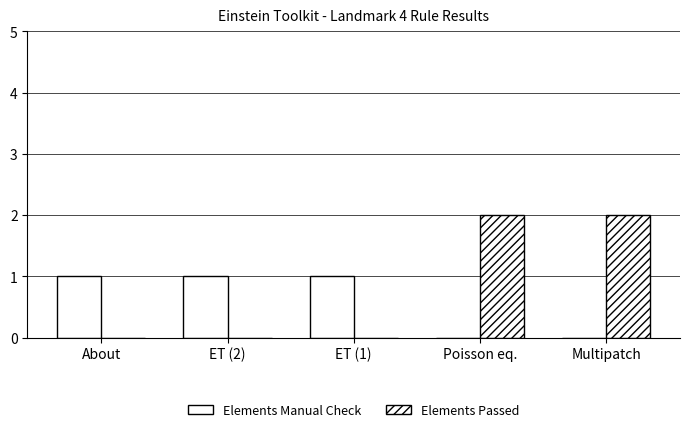

Which series changed the most between ET (2) and Poisson eq.?

Elements Passed